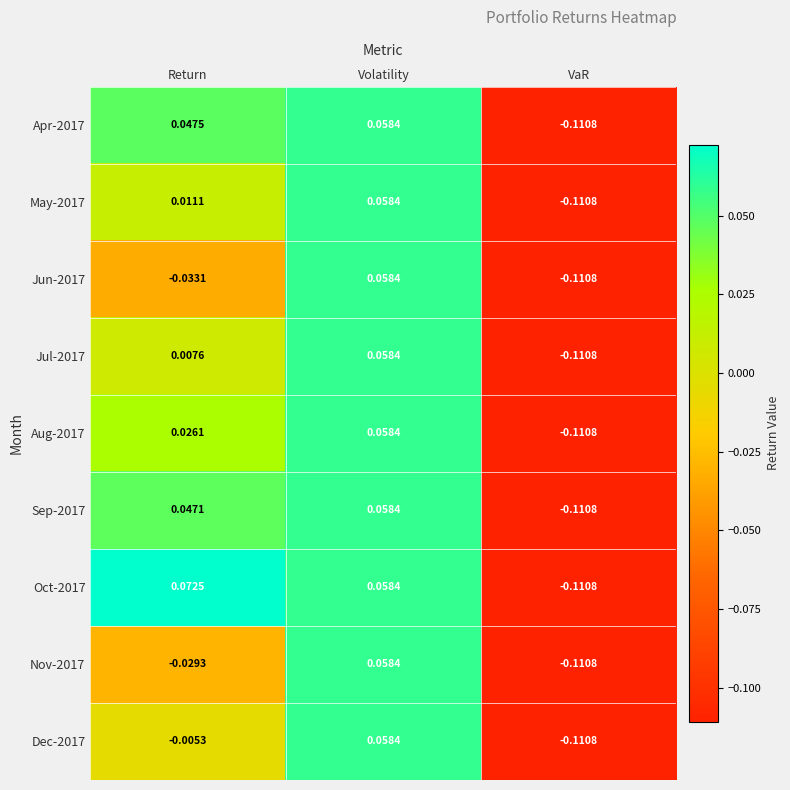

Which category has the highest value in the Dec-2017 series?

Volatility